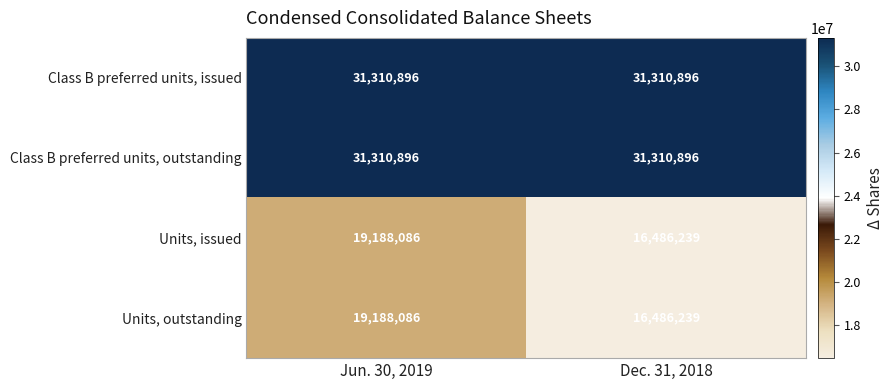

Which category has the lowest value in the Units, issued series?

Dec. 31, 2018